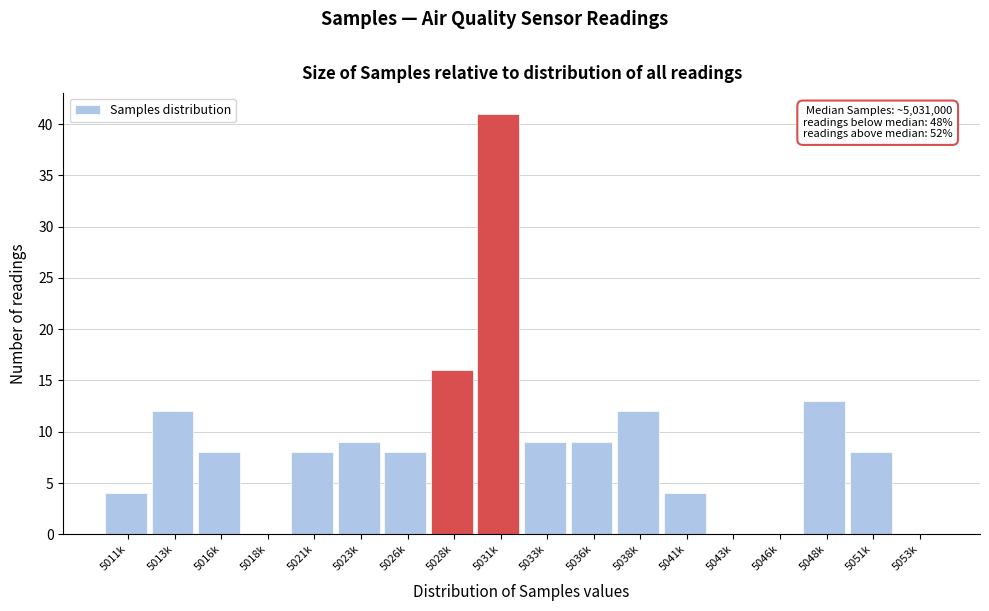

Reading left to right, list all the values displayed in this chart.

5011k=4	5013k=12	5016k=8	5018k=0	5021k=8	5023k=9	5026k=8	5028k=16	5031k=41	5033k=9	5036k=9	5038k=12	5041k=4	5043k=0	5046k=0	5048k=13	5051k=8	5053k=0